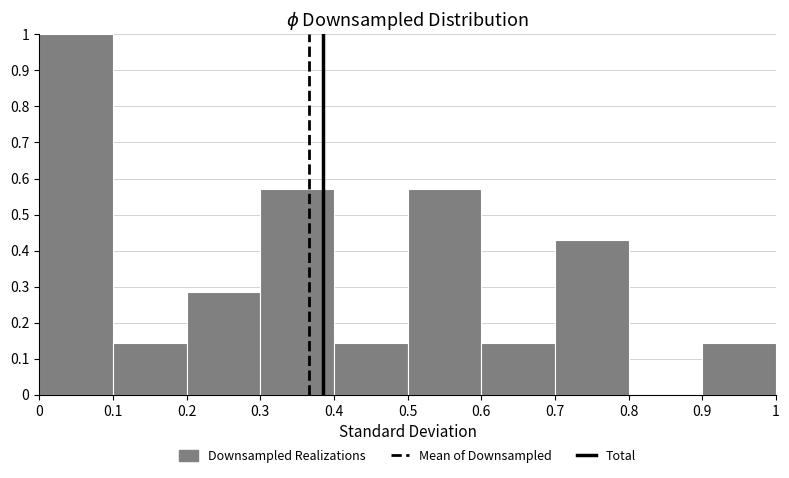

Which range on the x-axis has the tallest bar?

0 to 0.1